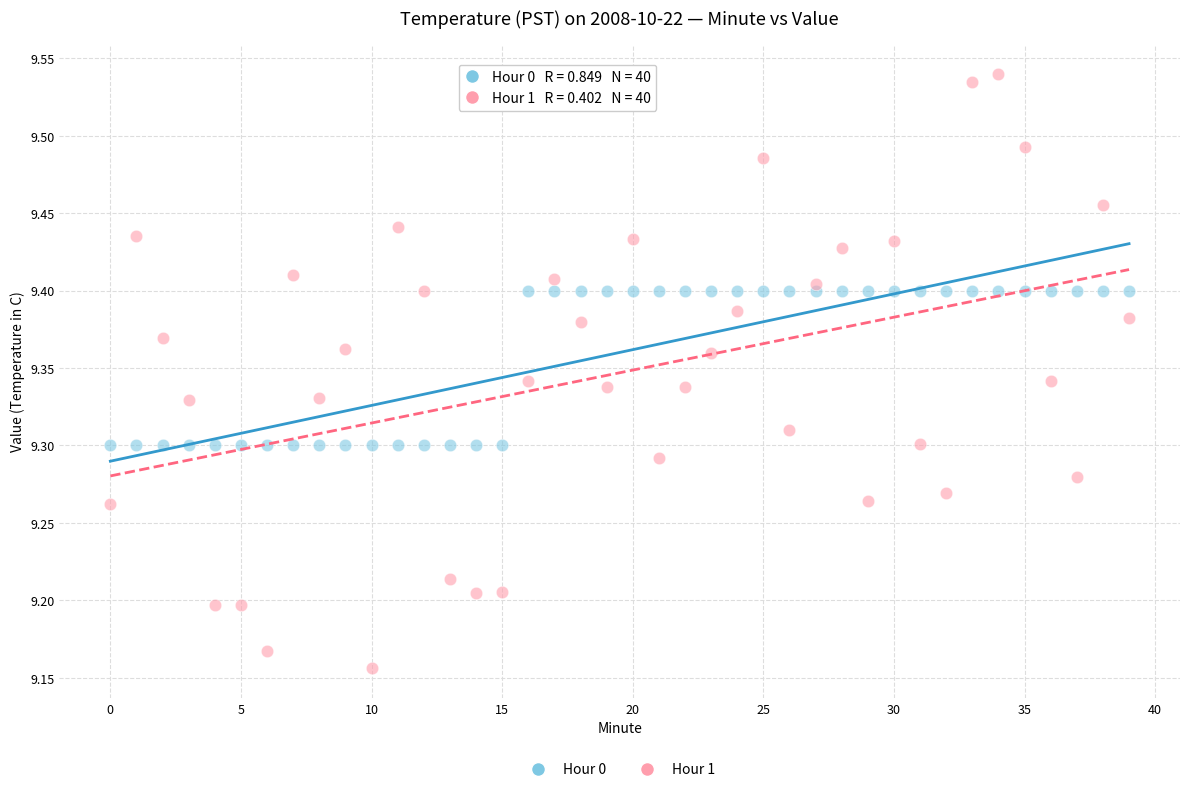

Which series has the widest spread of Y values?

Hour 1